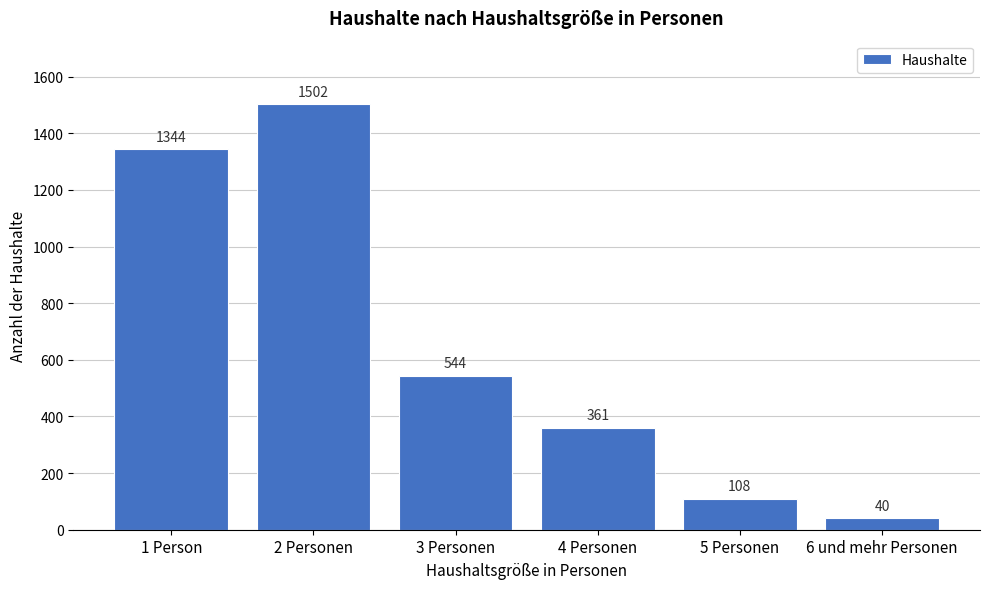

Reading right to left, extract all data points from this chart.

6 und mehr Personen=40	5 Personen=108	4 Personen=361	3 Personen=544	2 Personen=1502	1 Person=1344